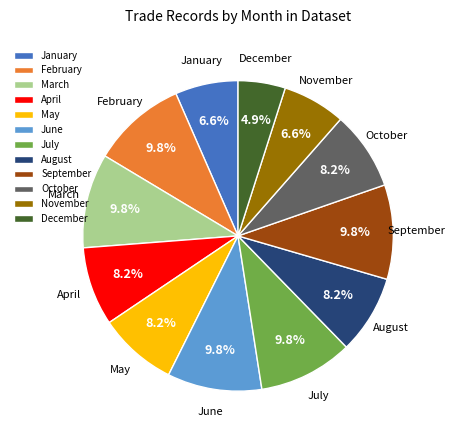

What is the ratio of the value at August to the value at June?

0.8